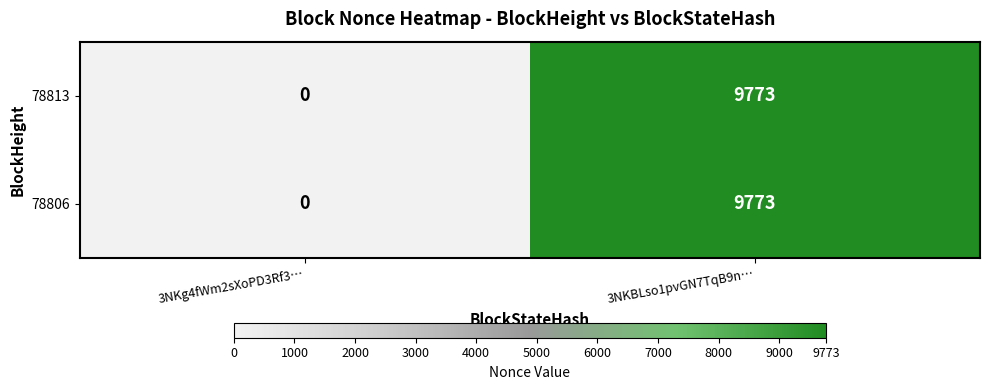

Count the number of categories in the chart.

2